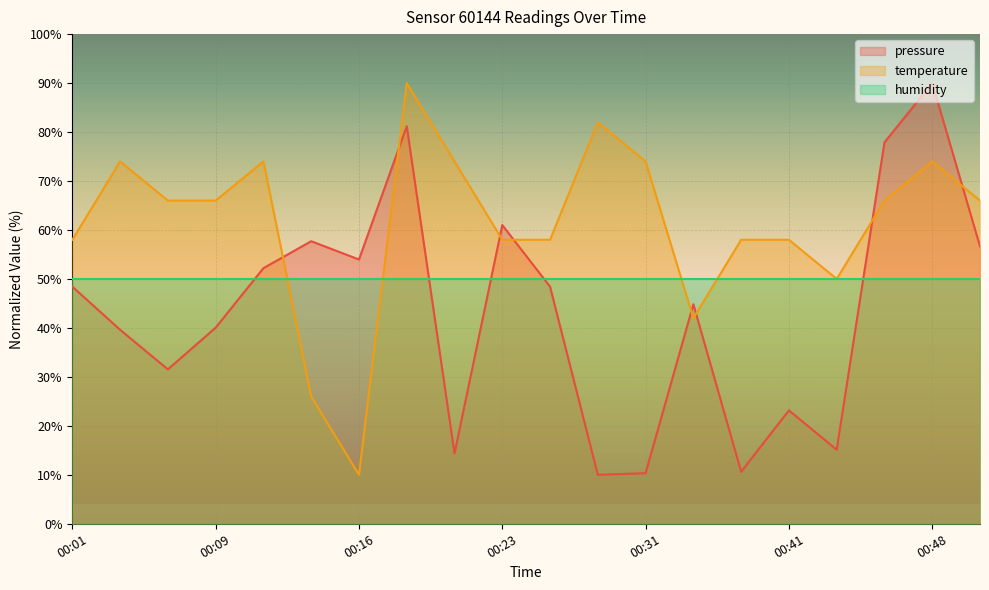

How many intersections are there between temperature and pressure?

8